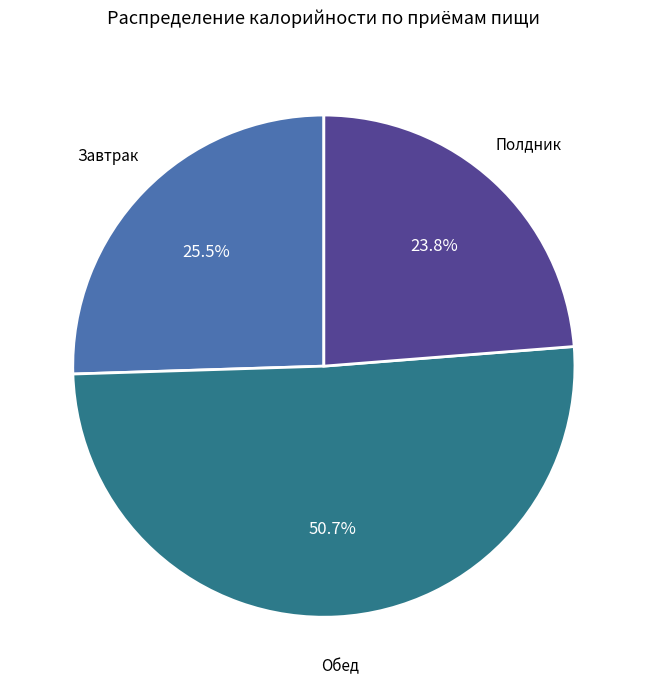

Count the number of slices in the pie.

3